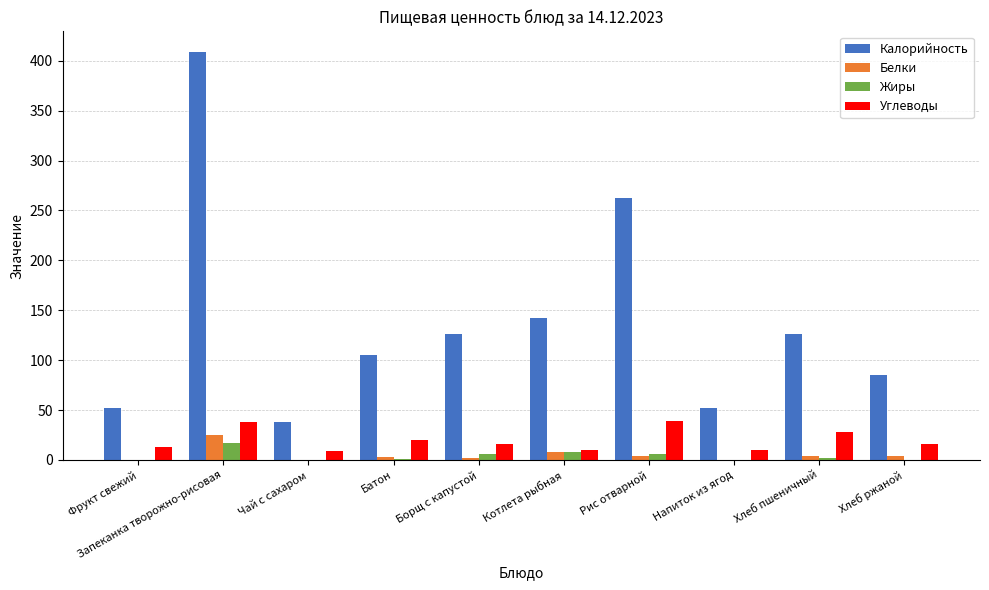

At which category is the sum across all series the highest?

Запеканка творожно-рисовая